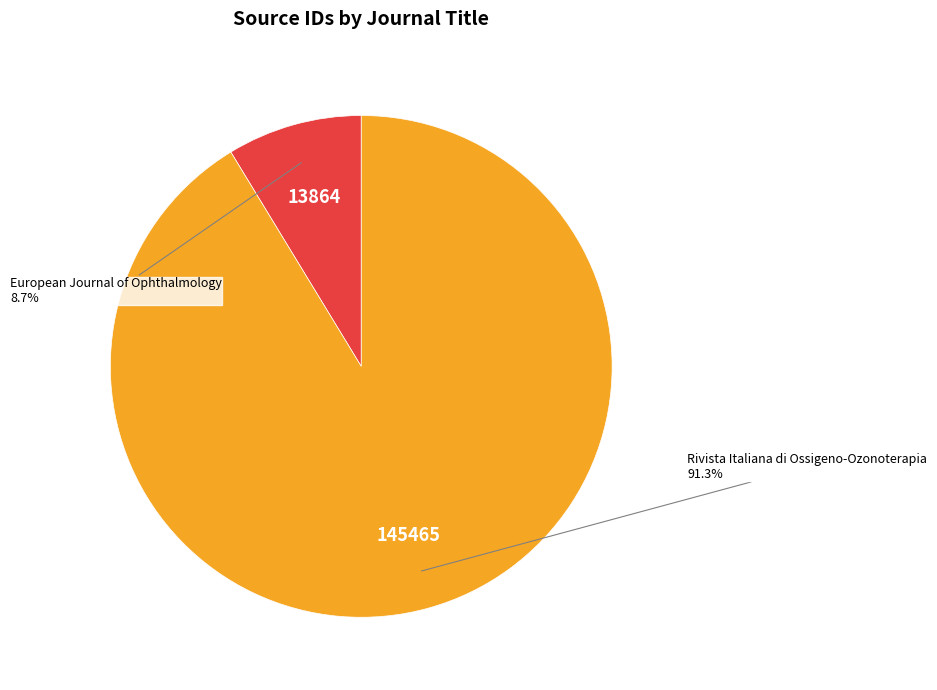

Is there a majority slice in this chart?

Yes